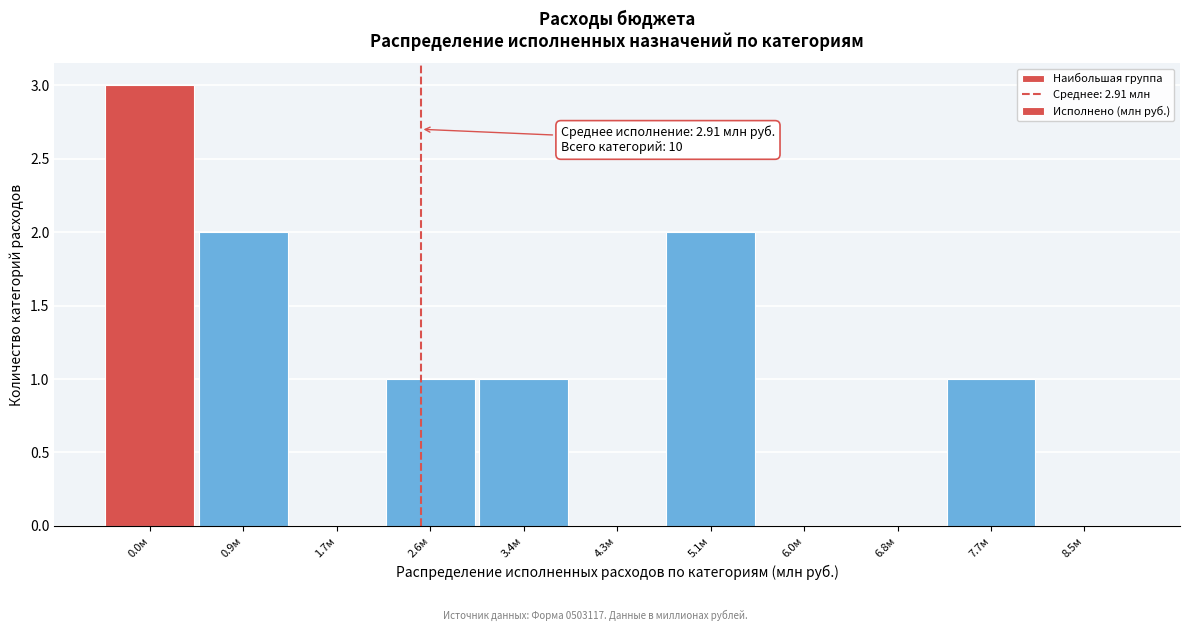

Reading right to left, transcribe all the data shown in this chart.

8.5м=0	7.7м=1	6.8м=0	6.0м=0	5.1м=2	4.3м=0	3.4м=1	2.6м=1	1.7м=0	0.9м=2	0.0м=3